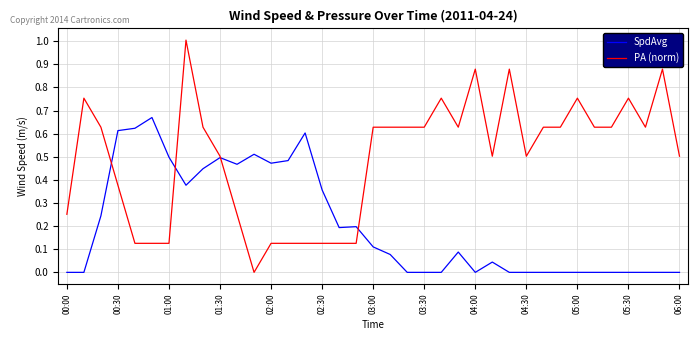

What is the greatest value displayed?

1.0